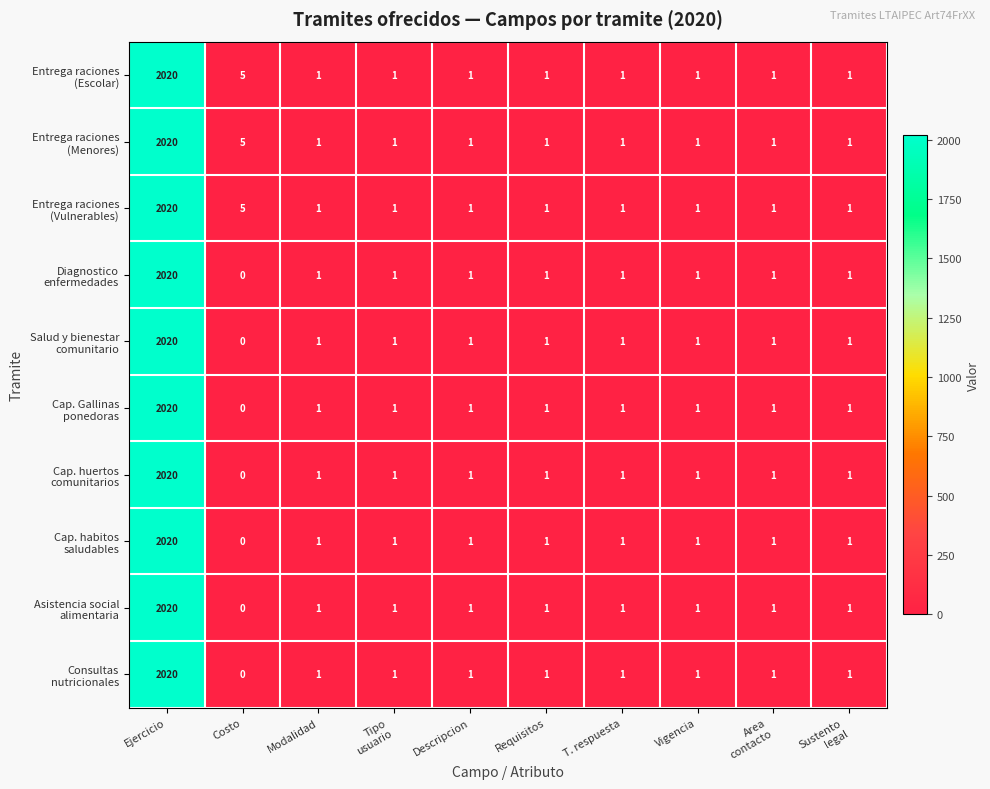

What is the maximum value shown in the chart?

2020